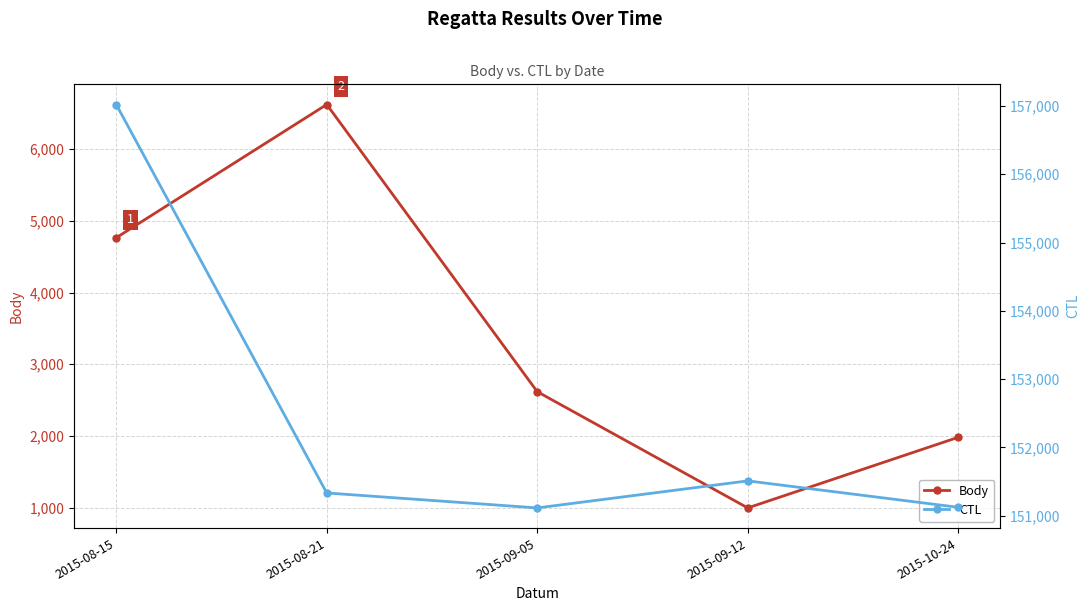

Does the chart have visible grid lines?

Yes